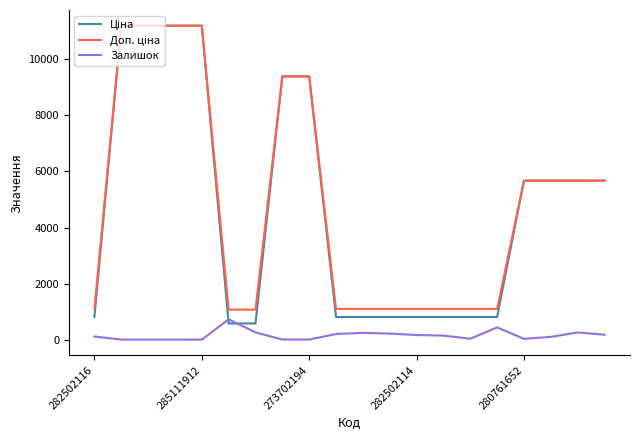

What is the maximum value shown in the chart?

11188.2